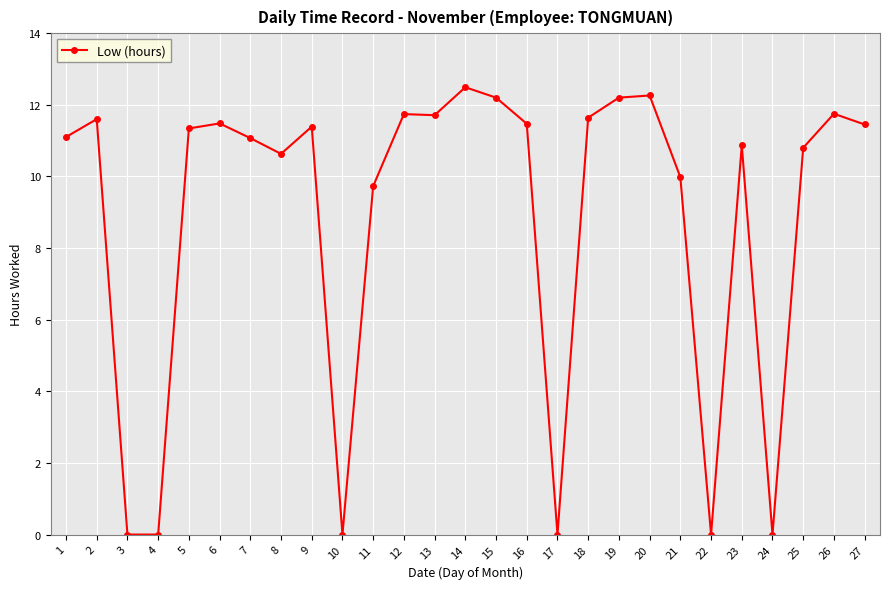

What is the greatest value displayed?

12.5